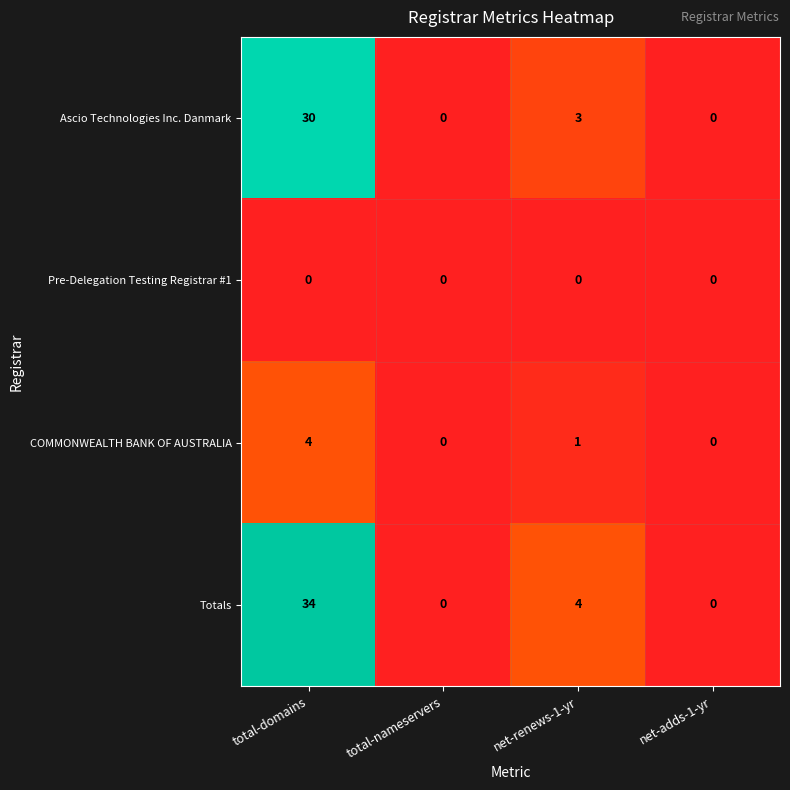

The value of Pre-Delegation Testing Registrar #1 at net-adds-1-yr is 0. True or false?

True